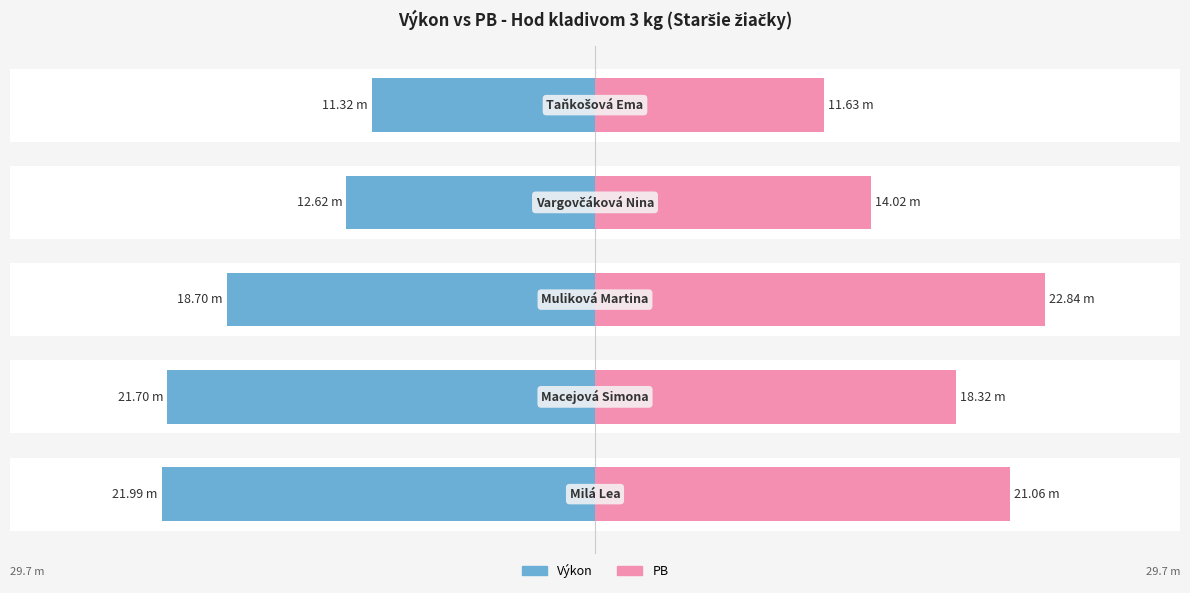

The Výkon series shows -21.7 at 1. True or false?

True